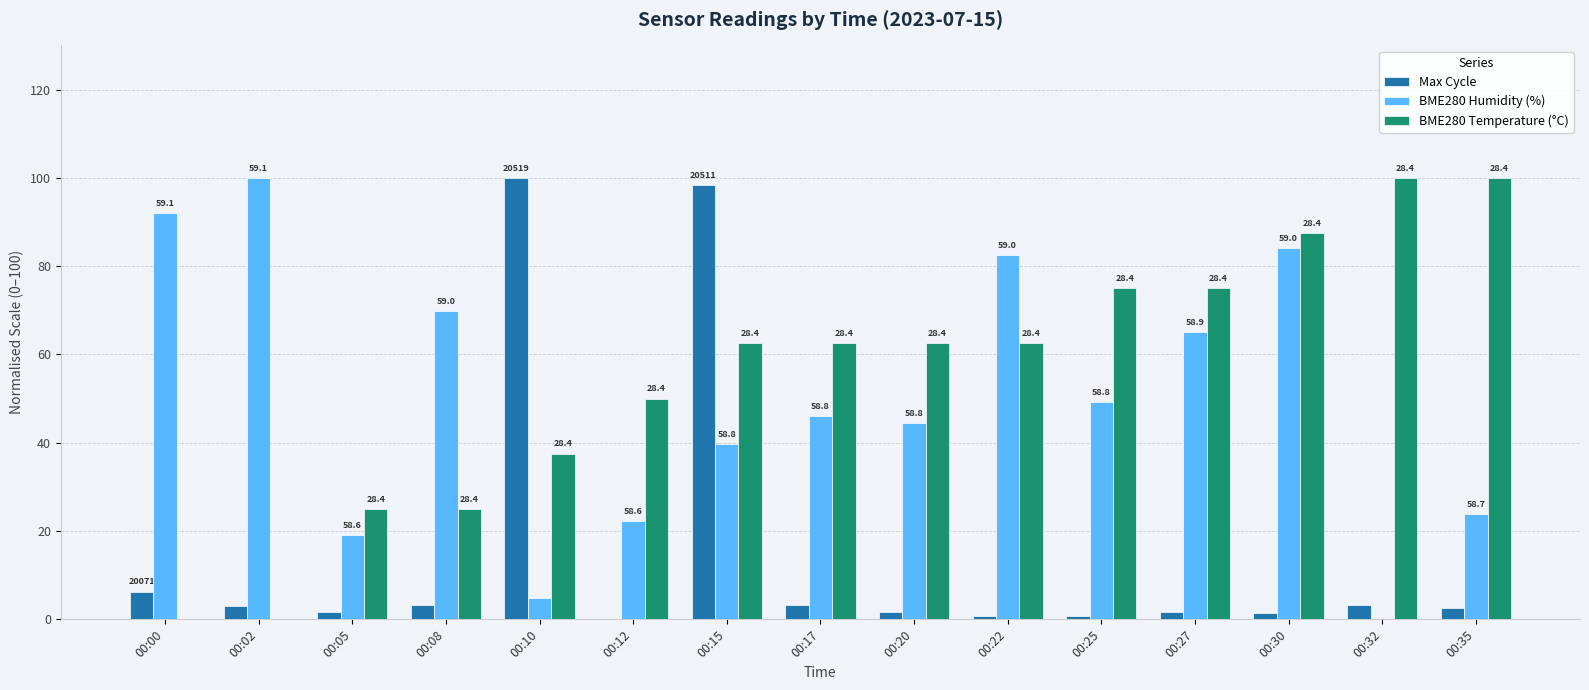

True or false: BME280 Temperature (°C) has a value of 58.4 at 00:00.

False